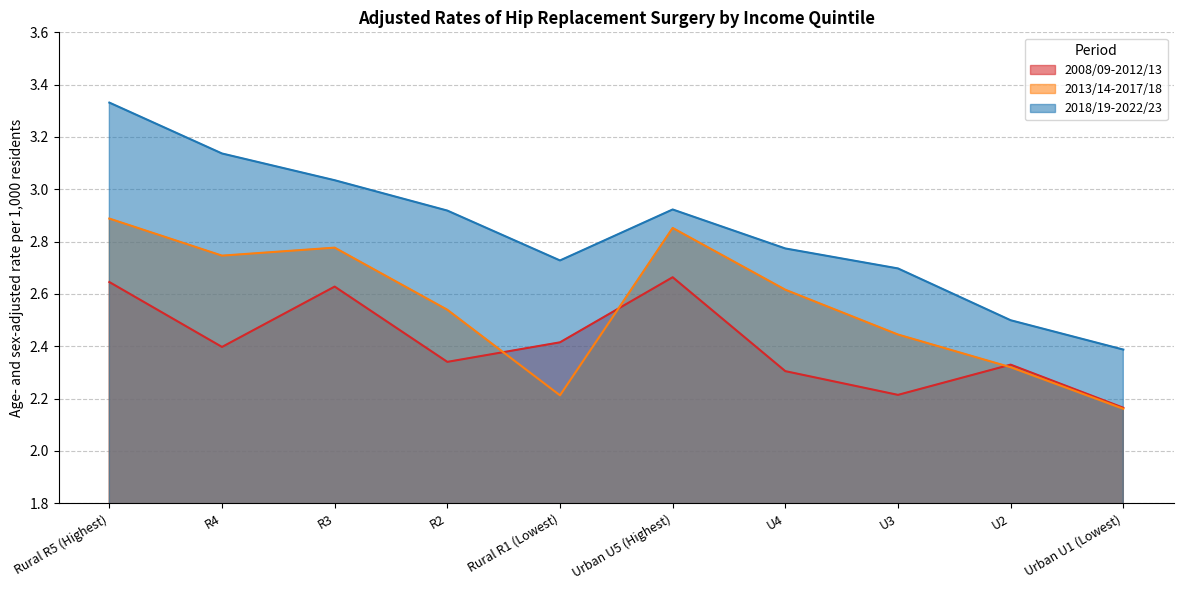

What is the difference between the 2013/14-2017/18 values at R2 and Urban U1 (Lowest)?

0.4